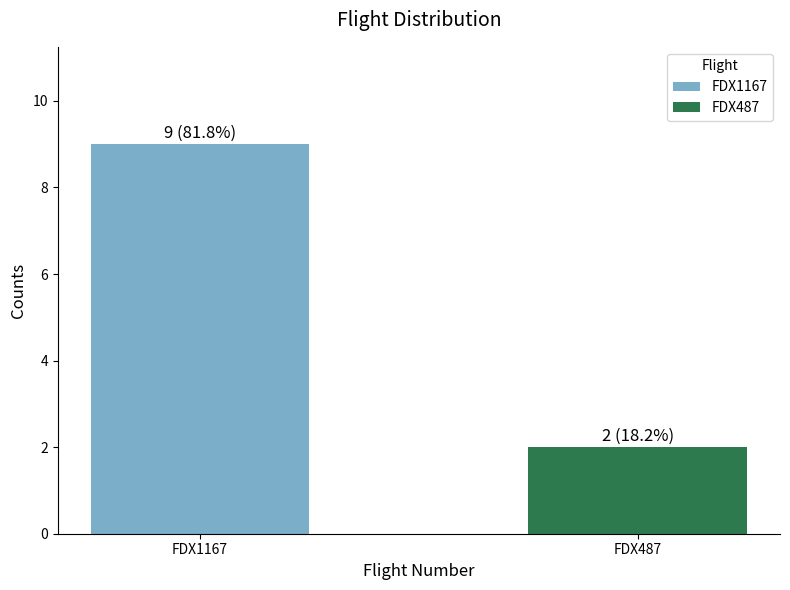

The value at FDX1167 is 9. True or false?

True